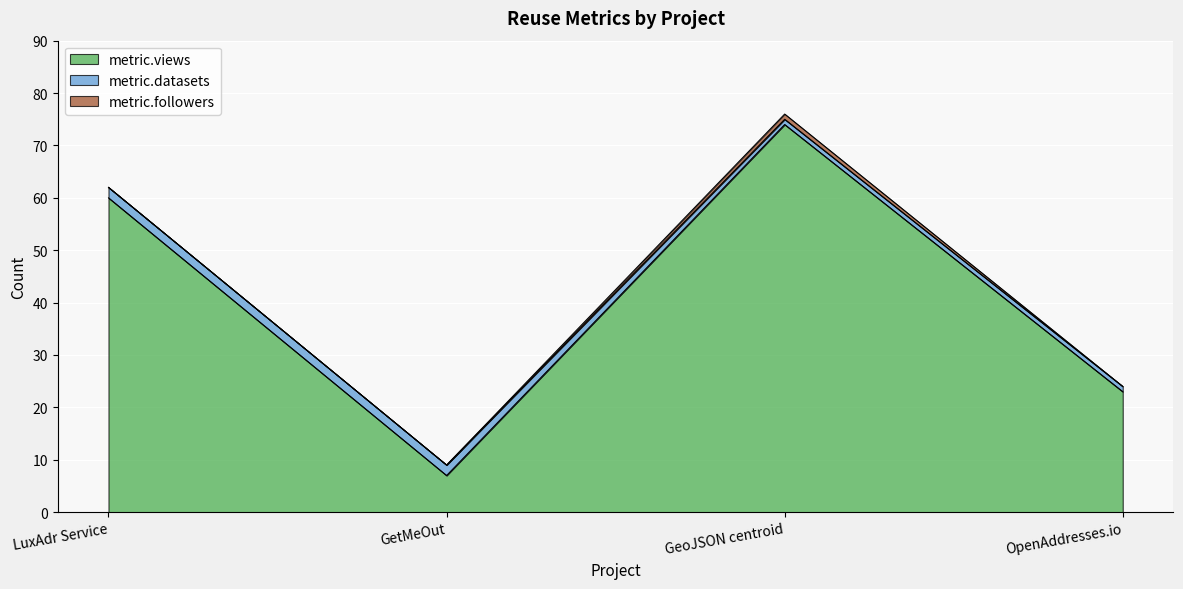

What is the maximum value for metric.views?

74